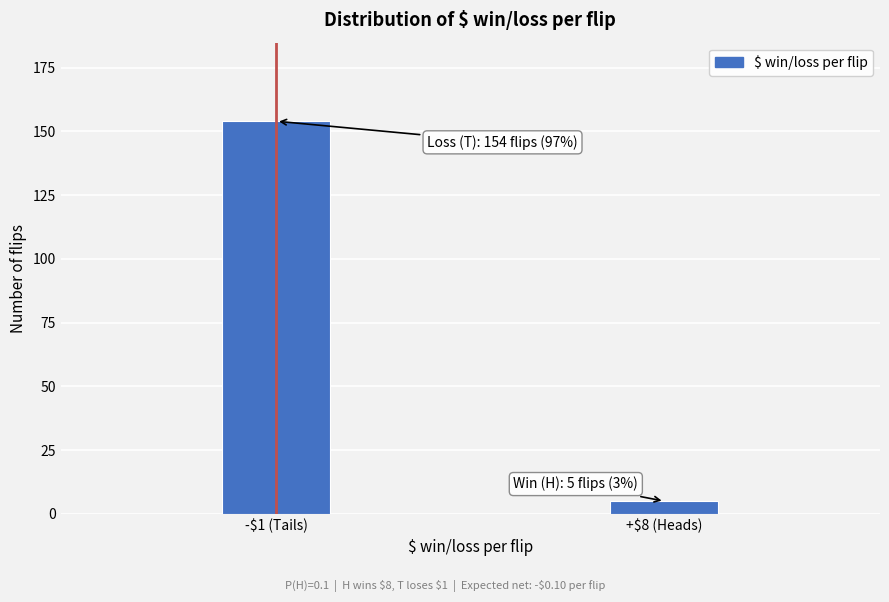

Reading right to left, list all the values displayed in this chart.

5	154